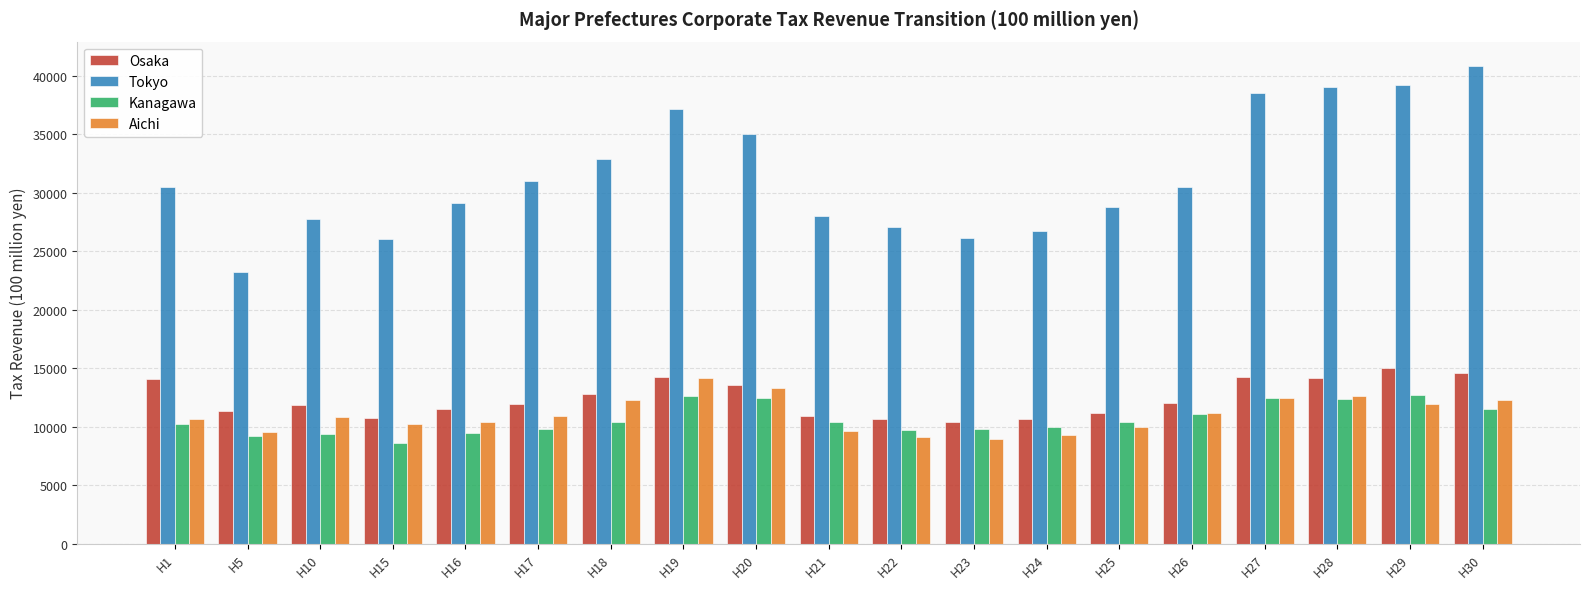

Count the number of categories in the chart.

19